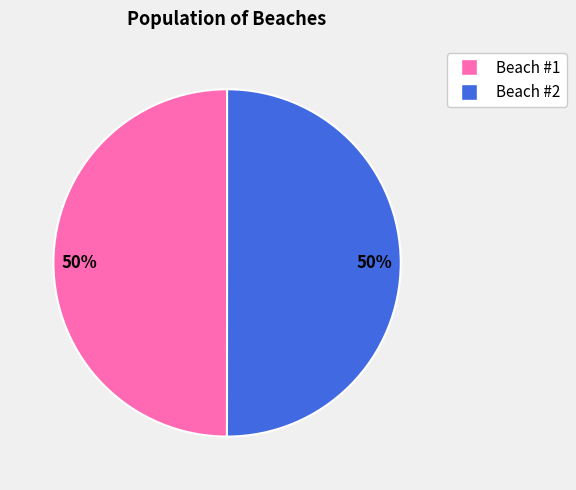

To the nearest percent, what portion does Beach #2 represent?

50%